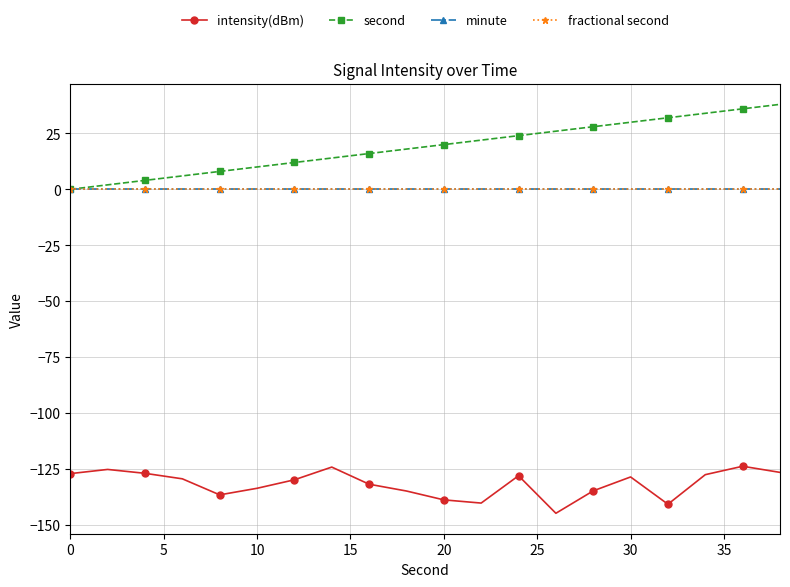

Does the chart have visible grid lines?

Yes